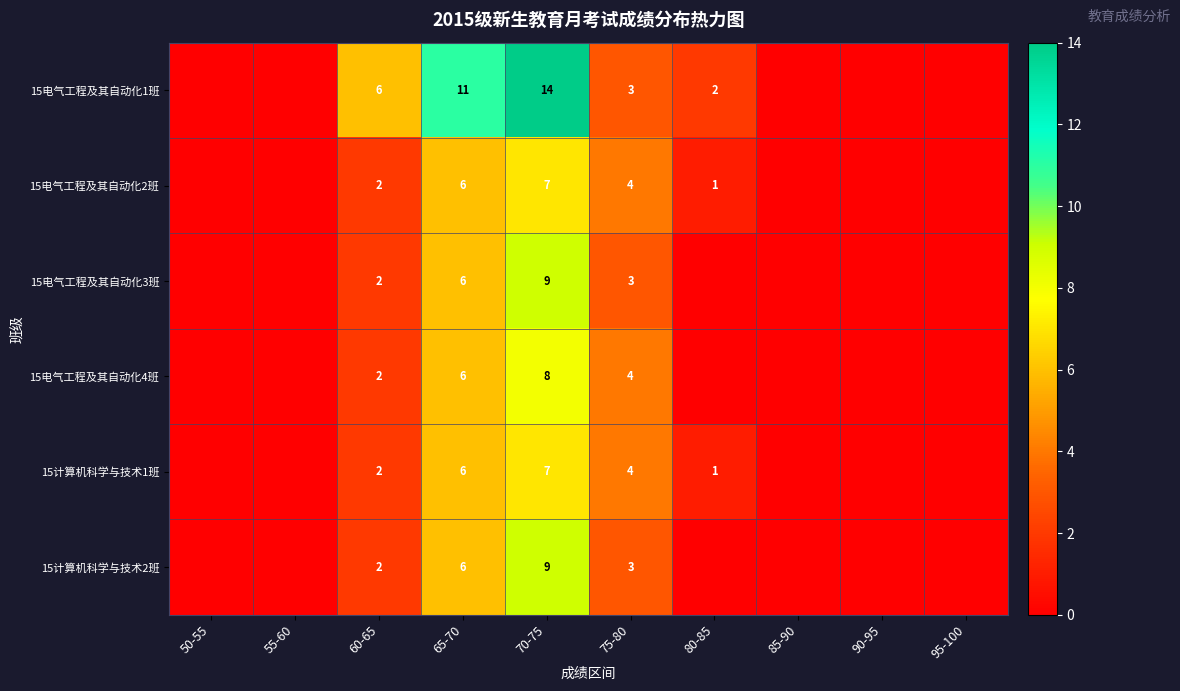

How many series are shown in this chart?

6